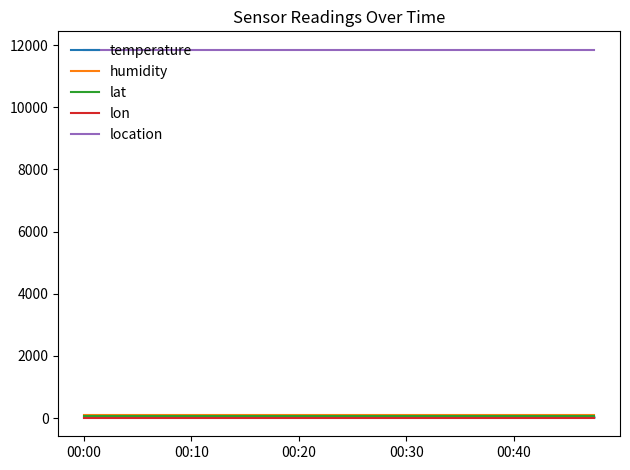

True or false: humidity and lon intersect in this chart.

False